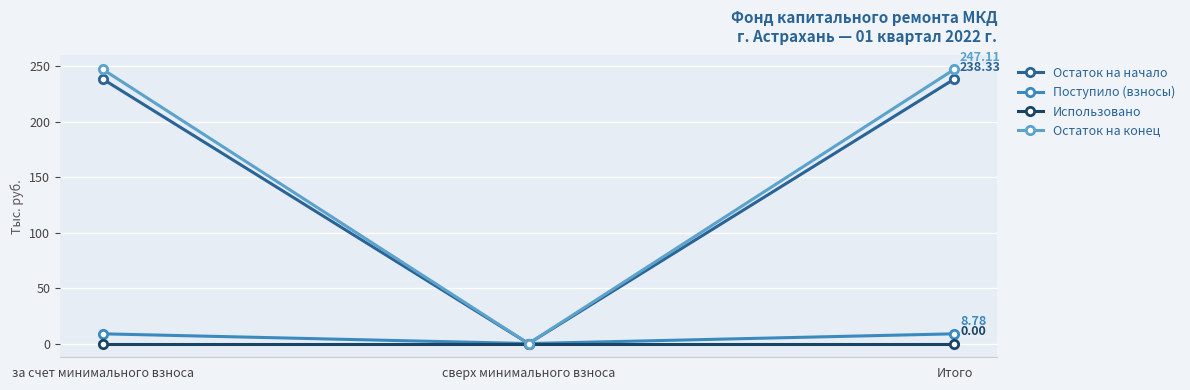

What is the label of the 1st point from the right?

Итого